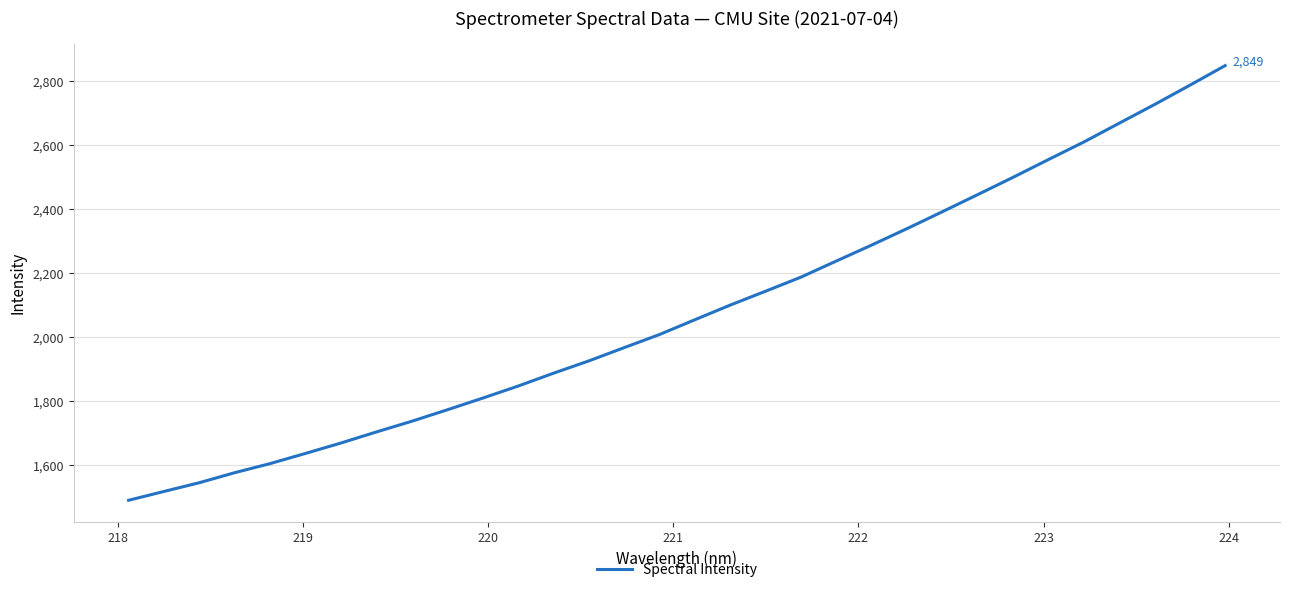

What is the maximum value shown in the chart?

2849.2